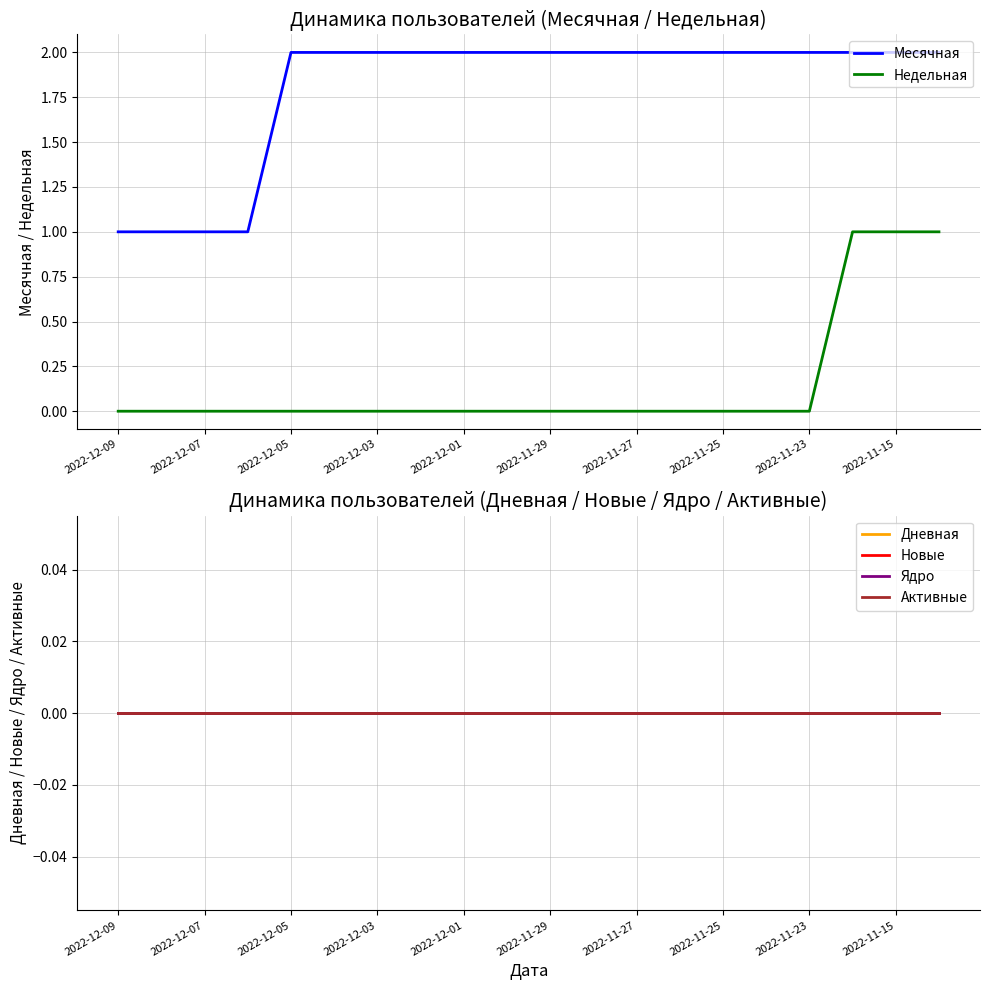

How many data points does each series have?

20